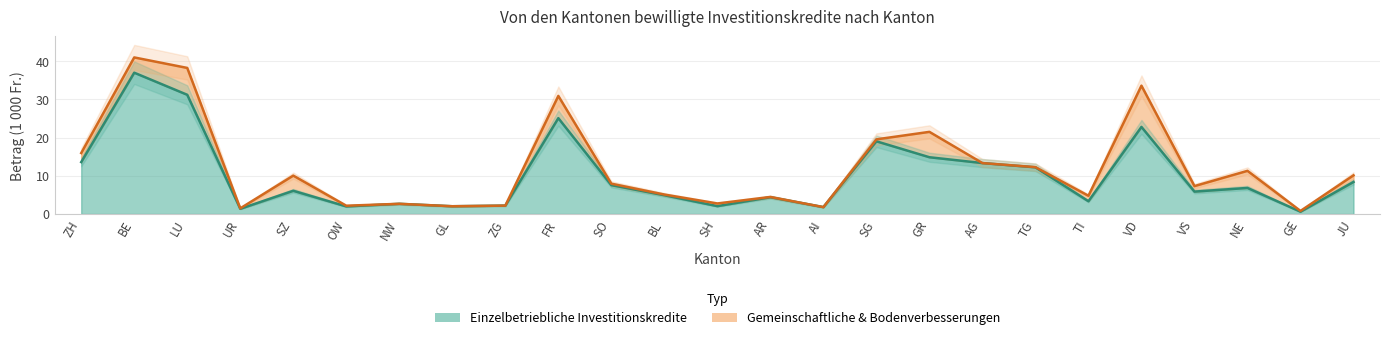

What is the minimum value for Einzelbetriebliche Investitionskredite (1000 Fr.)?

0.8